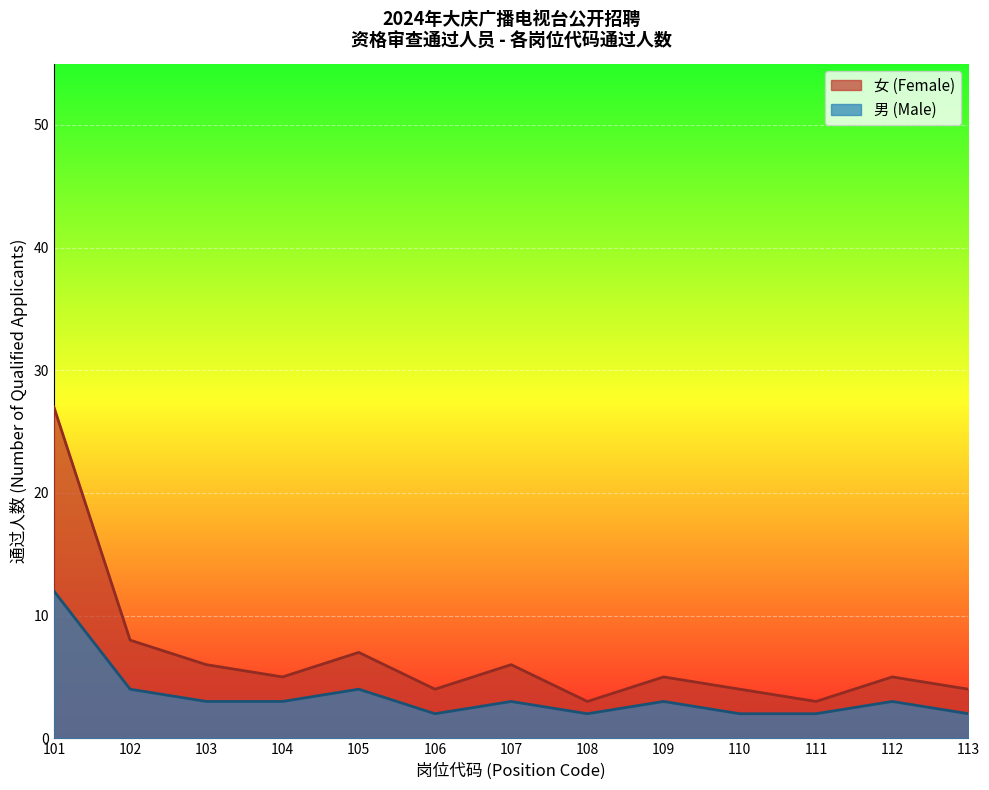

Which series has the widest spread of values?

女 (Female)